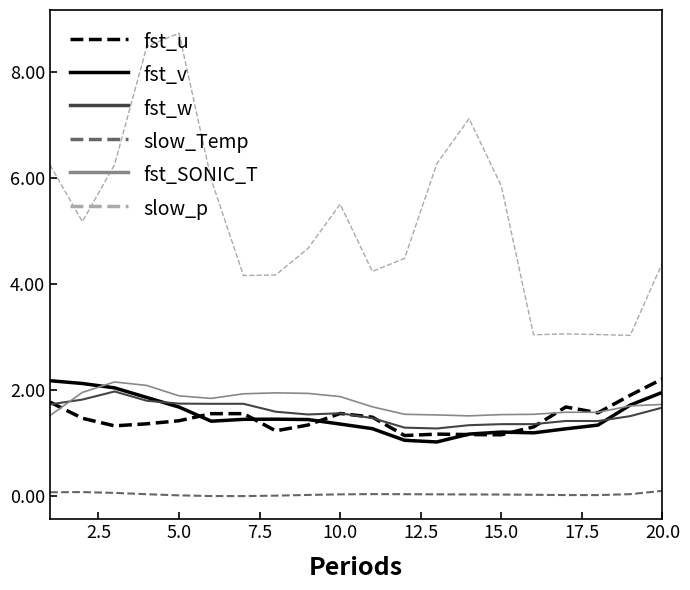

What is the greatest value displayed?

8.7